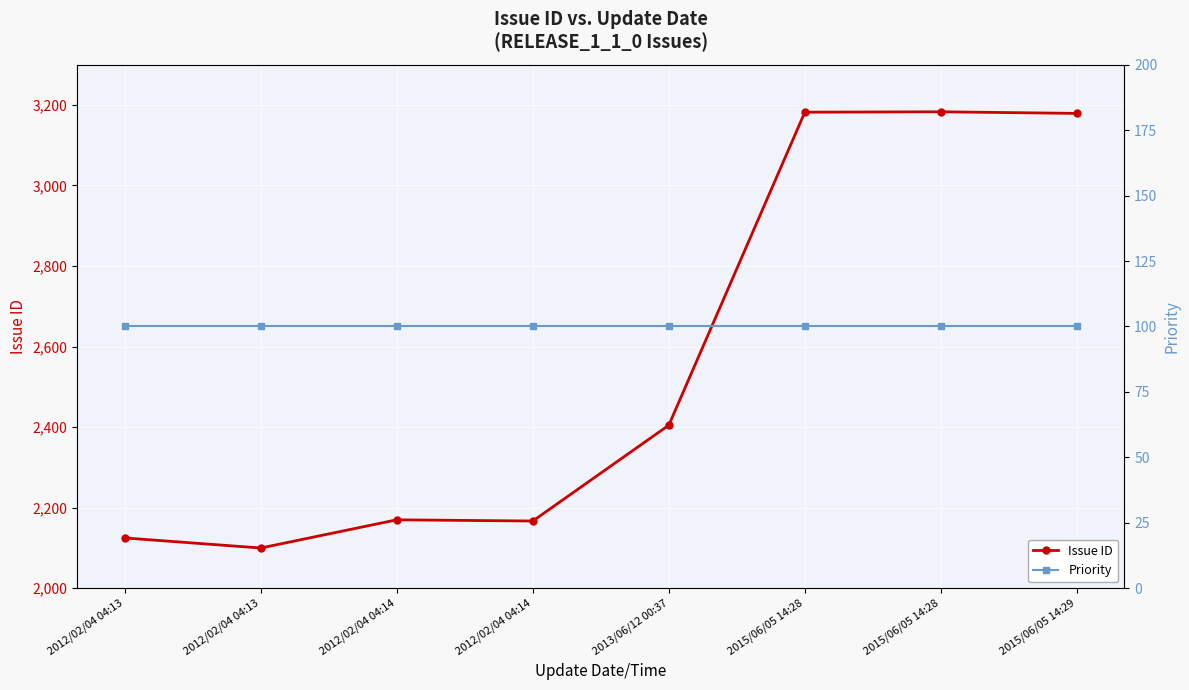

Between 2015/06/05 14:29 and 2015/06/05 14:28, which is larger?

2015/06/05 14:28